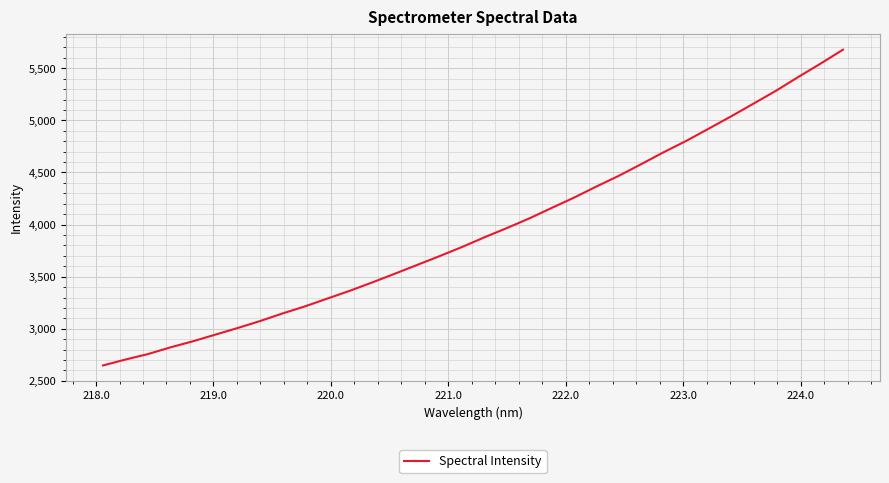

What is the difference between the maximum and minimum values?

3031.0